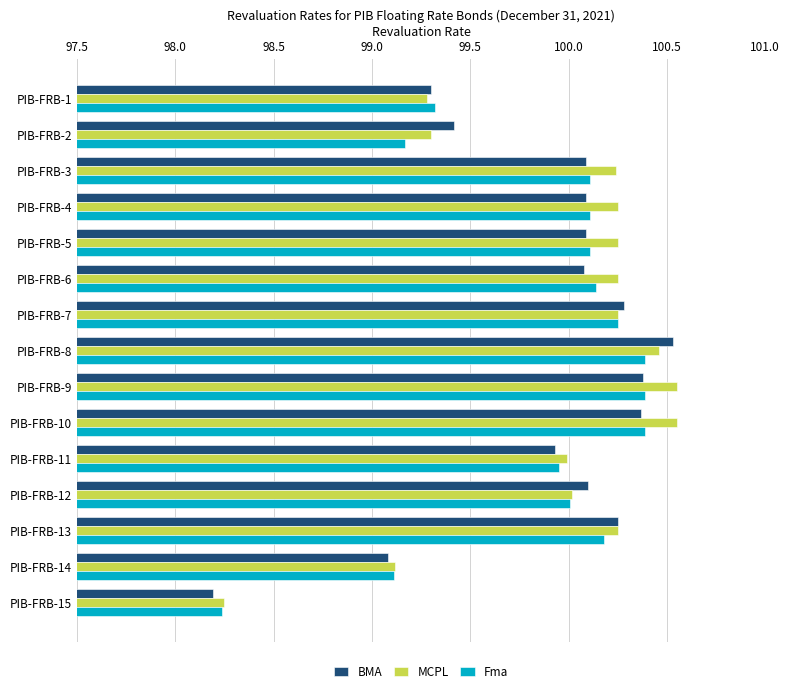

What is the sum of all Fma values?

1497.9